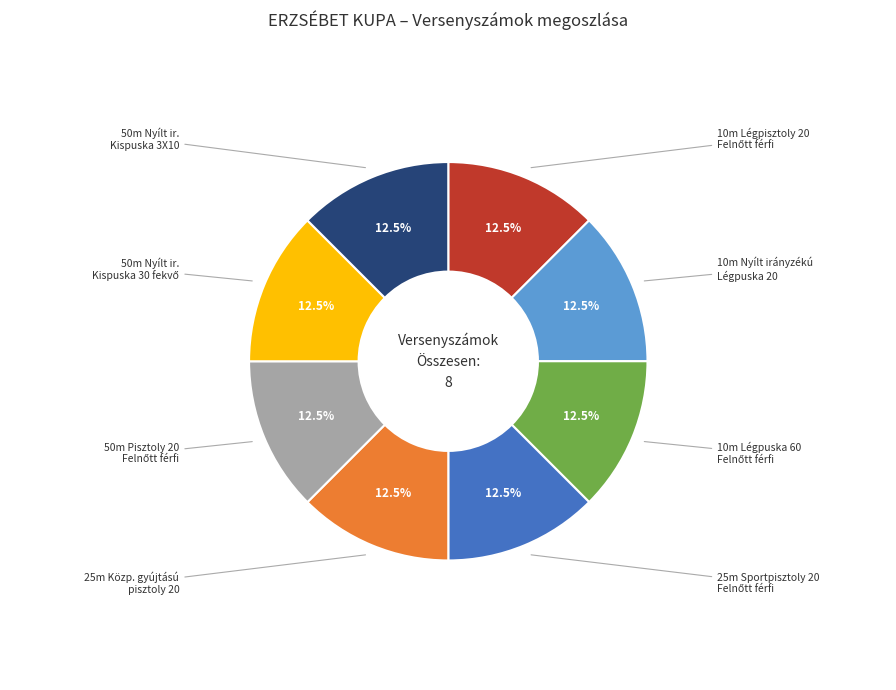

Does any single category account for the majority?

No